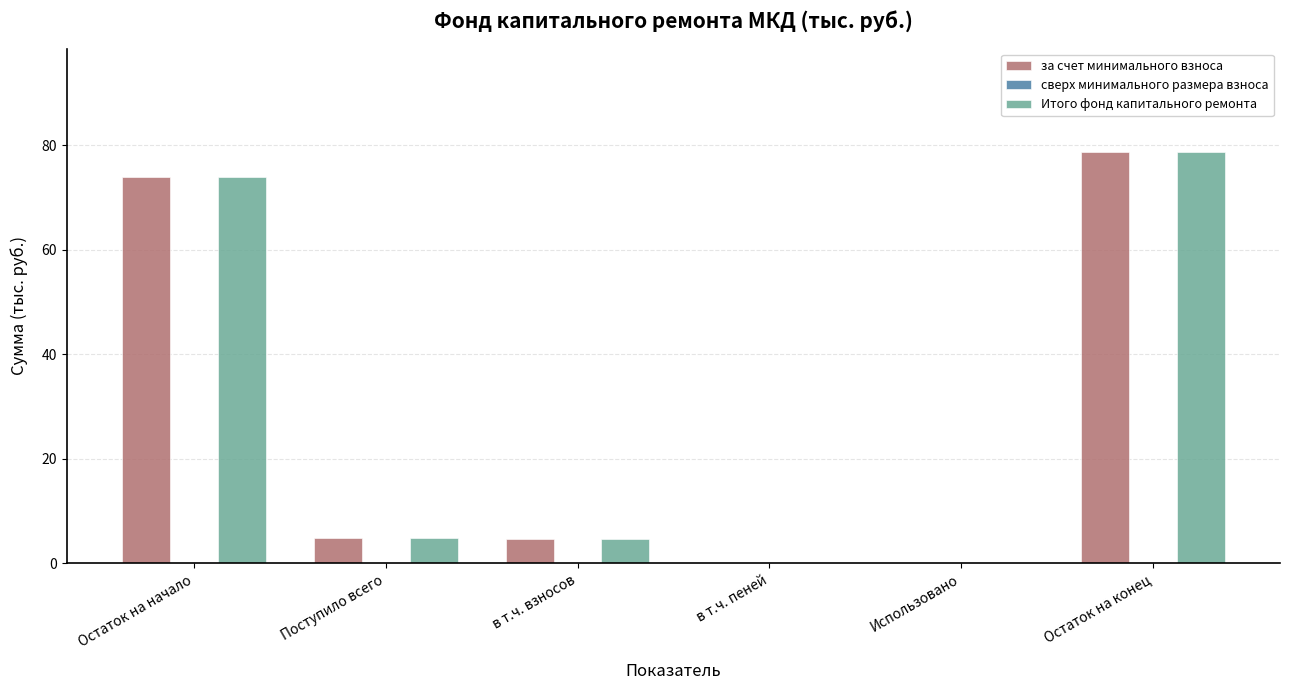

At which category is the sum across all series the highest?

Остаток на конец